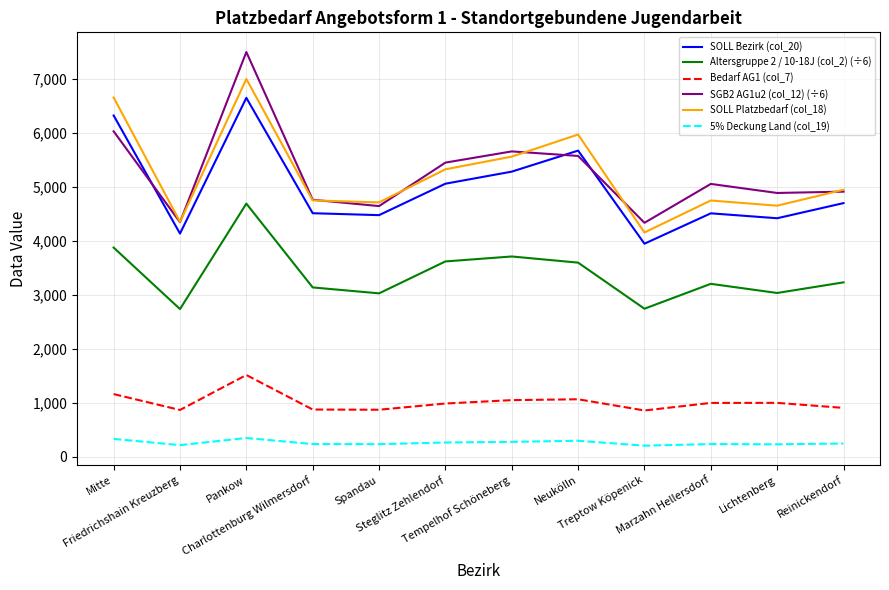

What is the minimum value shown in the chart?

207.8